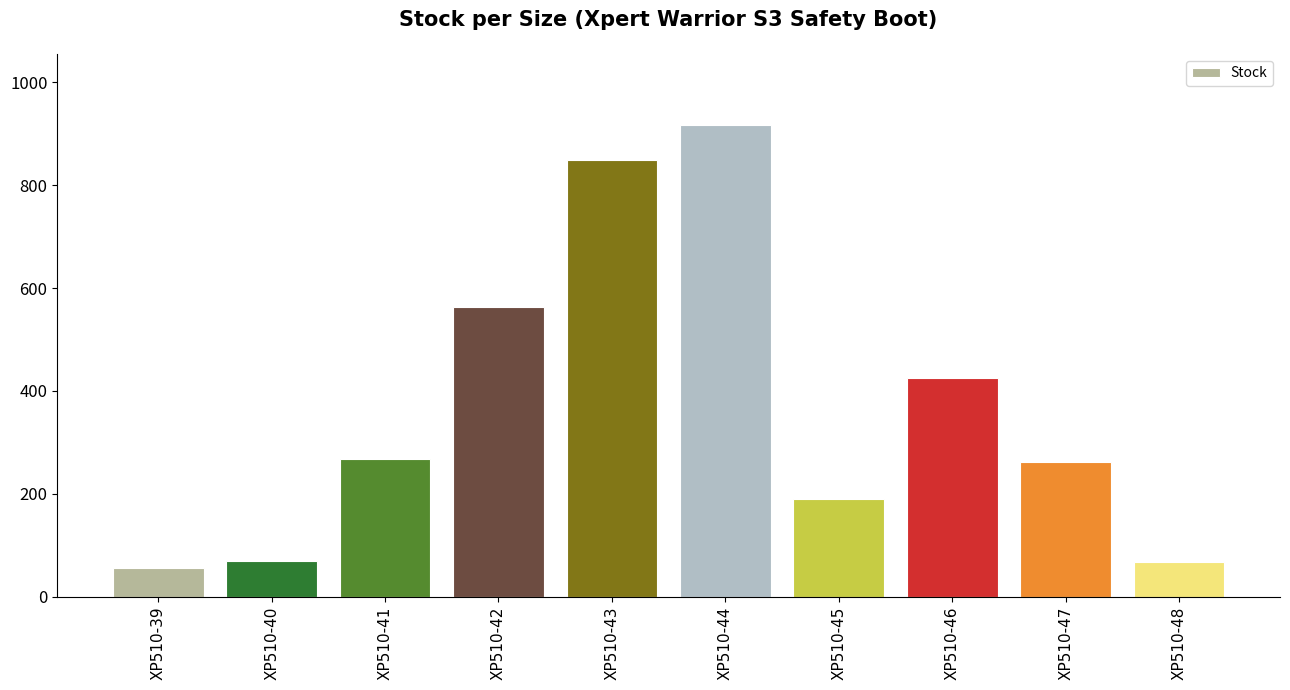

What is the change in value from XP510-41 to XP510-46?

+159